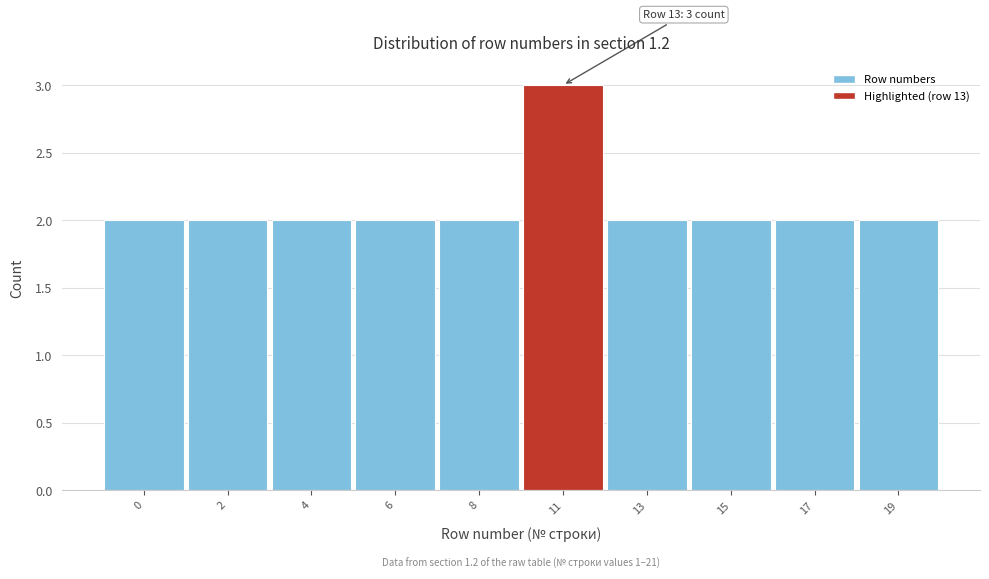

Reading left to right, list all the values displayed in this chart.

2	2	2	2	2	3	2	2	2	2